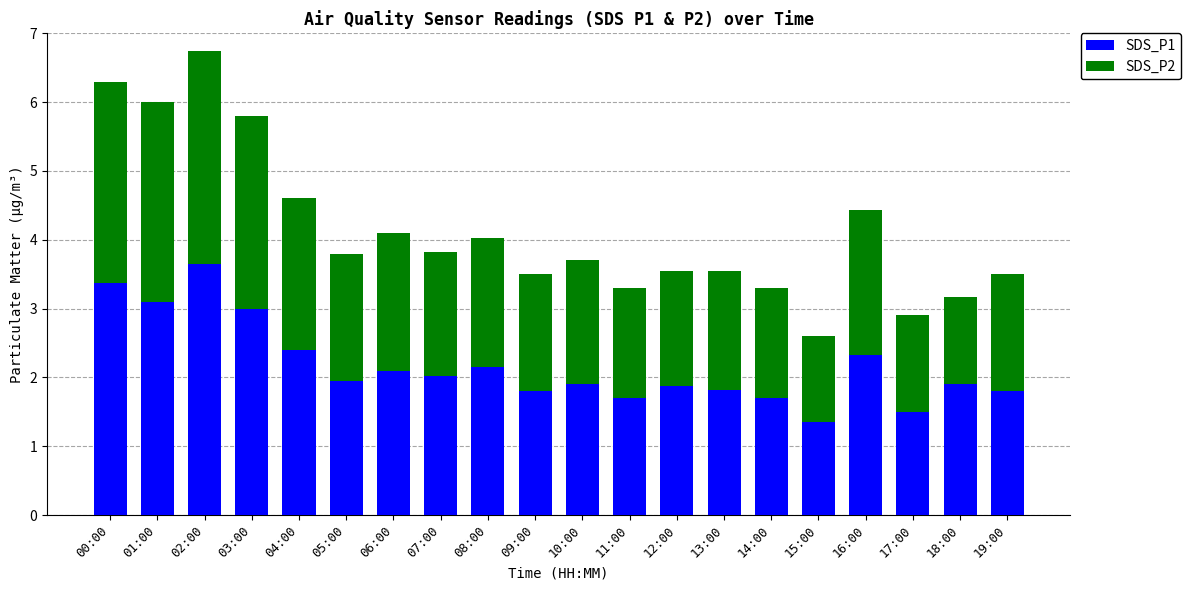

Is it true that SDS_P1 equals 1.5 at 17:00?

True